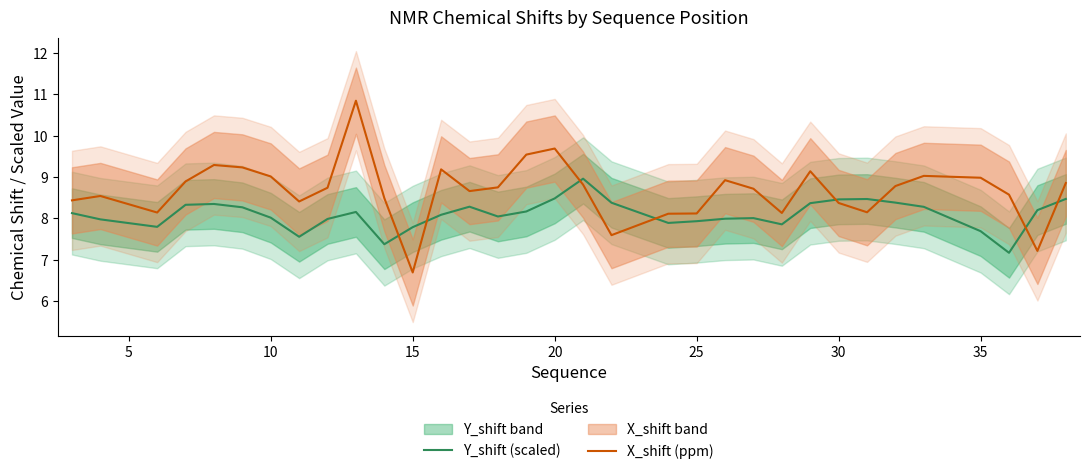

Is this an area chart (filled region under the line)?

No